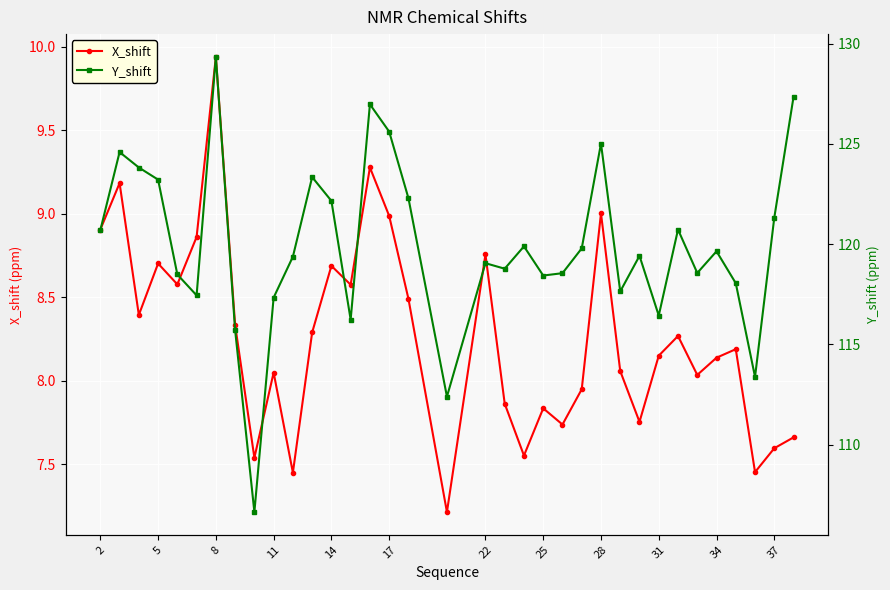

How many interior local valleys does the X_shift series have?

11